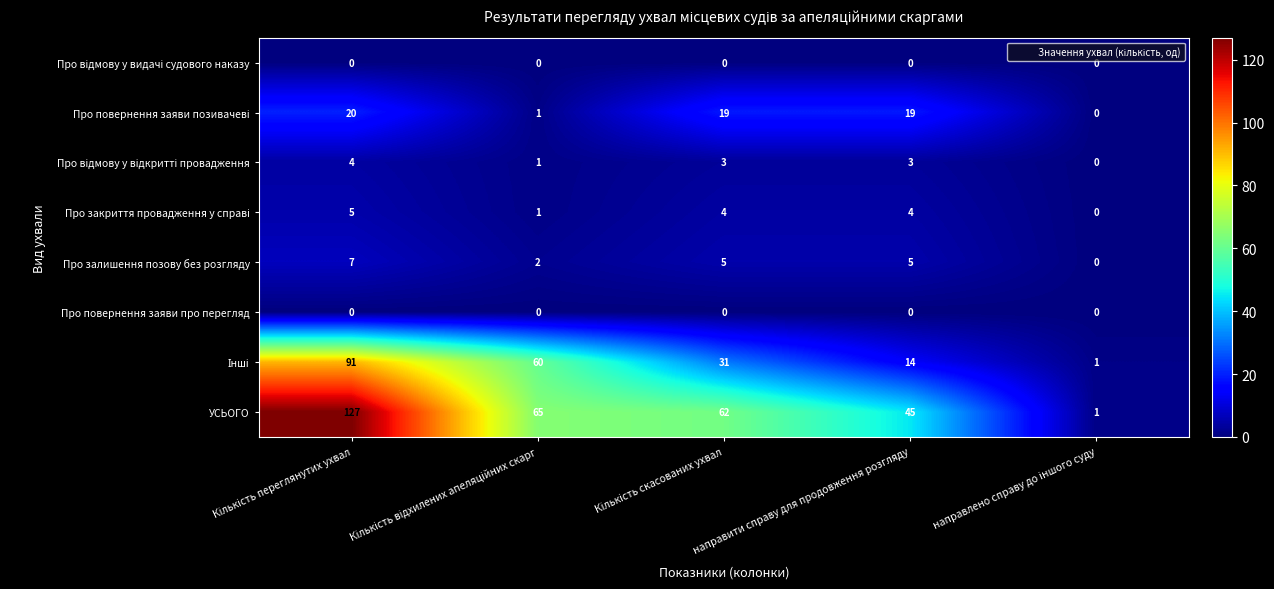

Which series has the largest total across all categories?

УСЬОГО